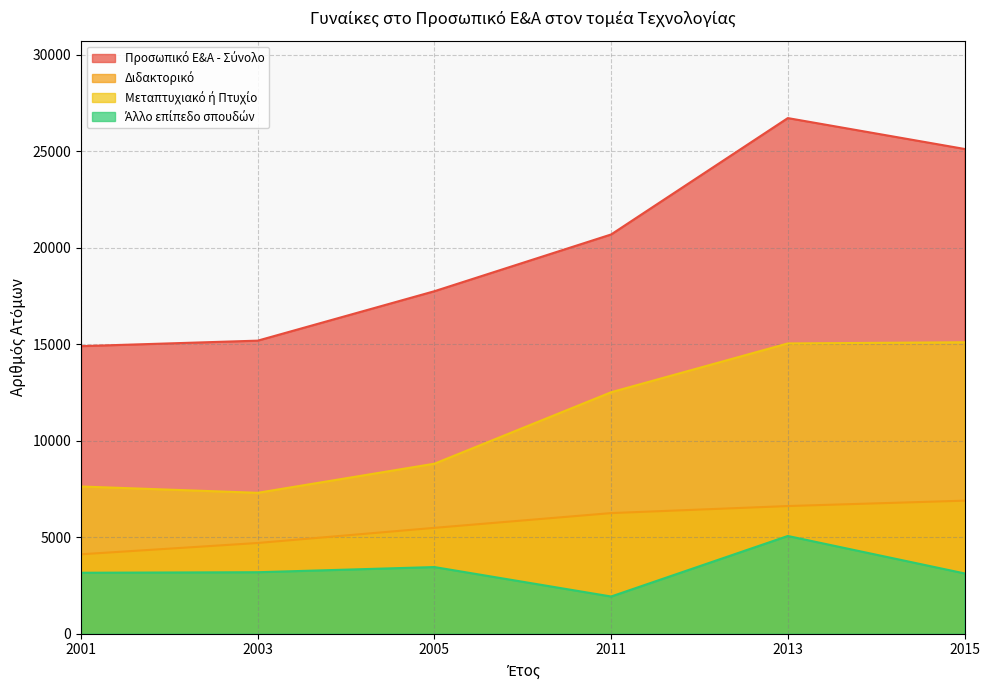

Between 2005 and 2011, which series saw the biggest shift?

Μεταπτυχιακό ή Πτυχίο